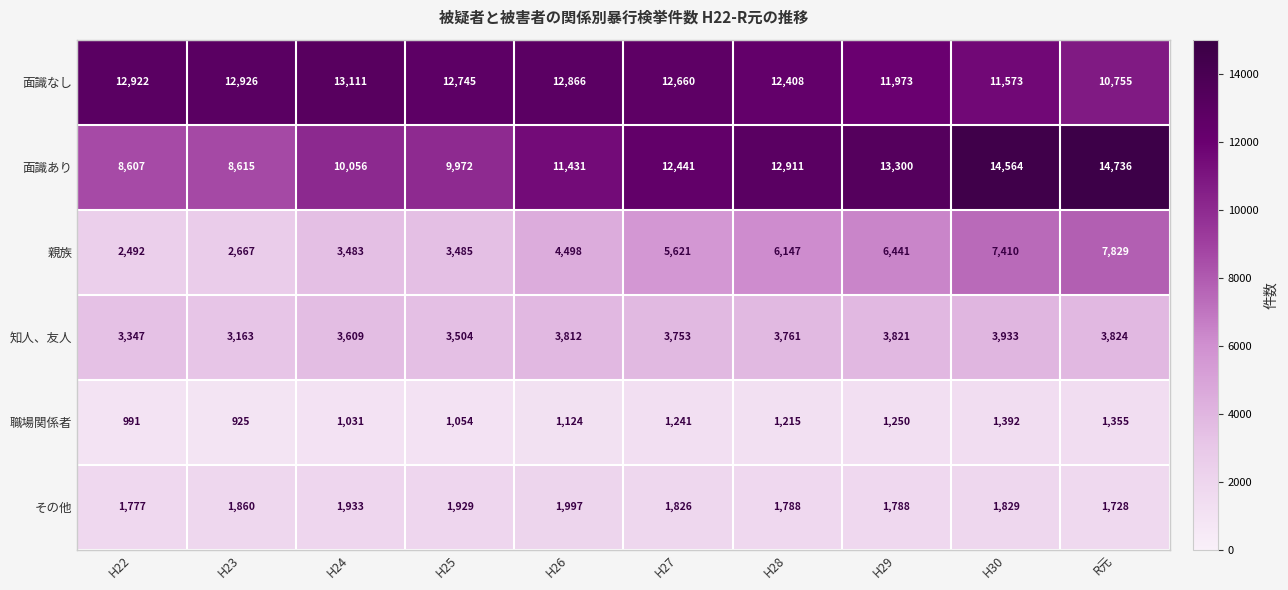

At H23, list the series in order from smallest to largest.

職場関係者, その他, 親族, 知人、友人, 面識あり, 面識なし